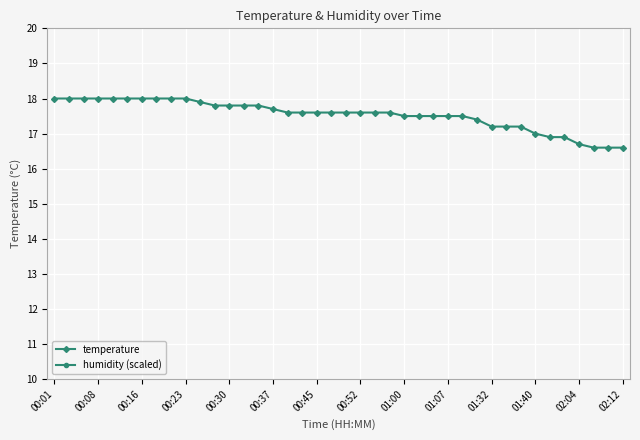

True or false: temperature has a value of 5.3 at 01:40.

False